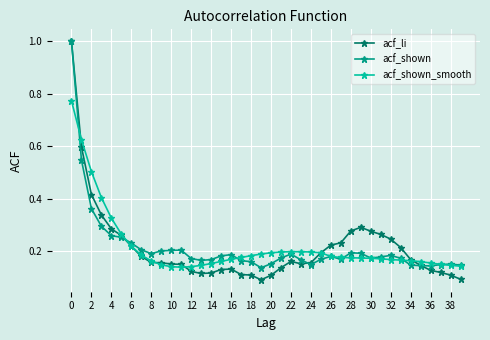

How many distinct data groups are displayed?

3